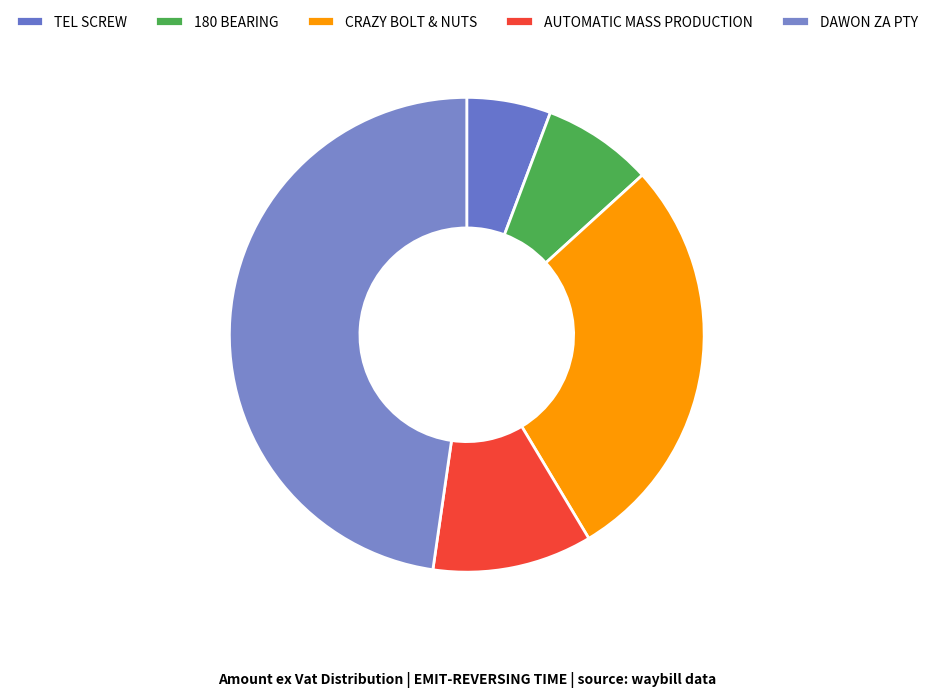

Which category has the smallest portion of the pie?

TEL SCREW